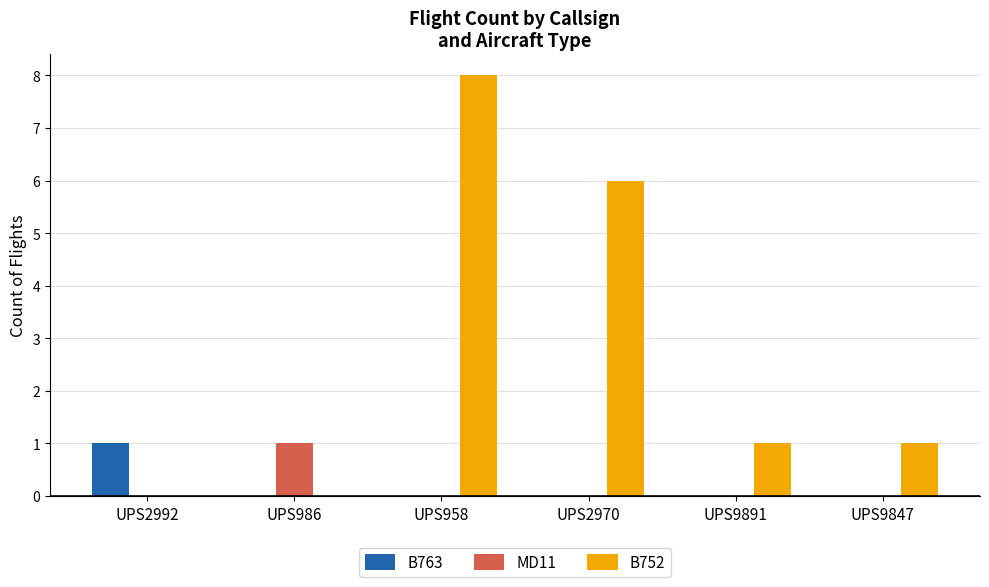

What is the spread (max minus min) of values at UPS9847?

1